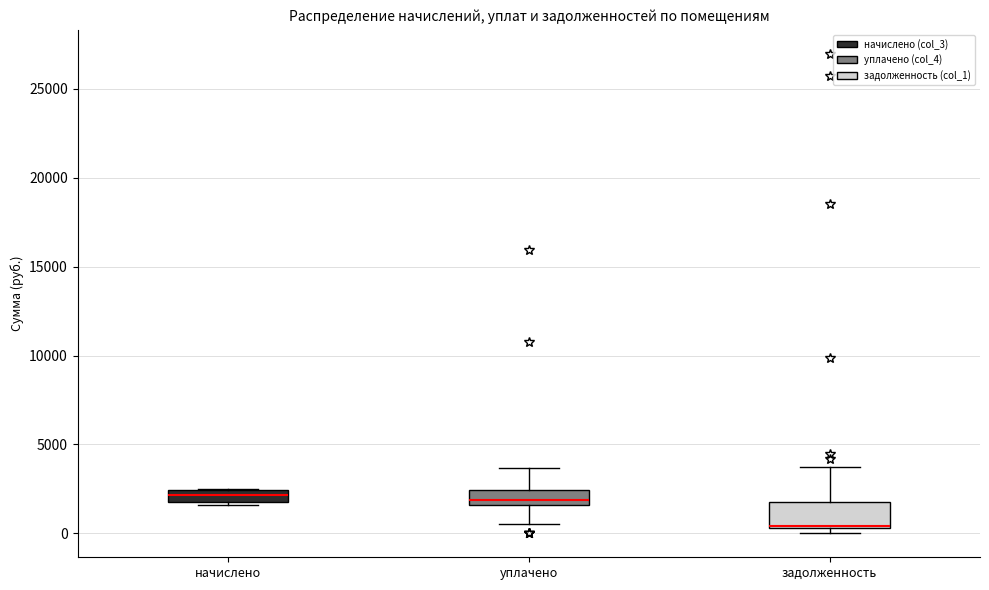

Where does the lower whisker of the box for уплачено end on the y-axis? The values are not printed on the chart, so give them approximately, as read against the axis.

500